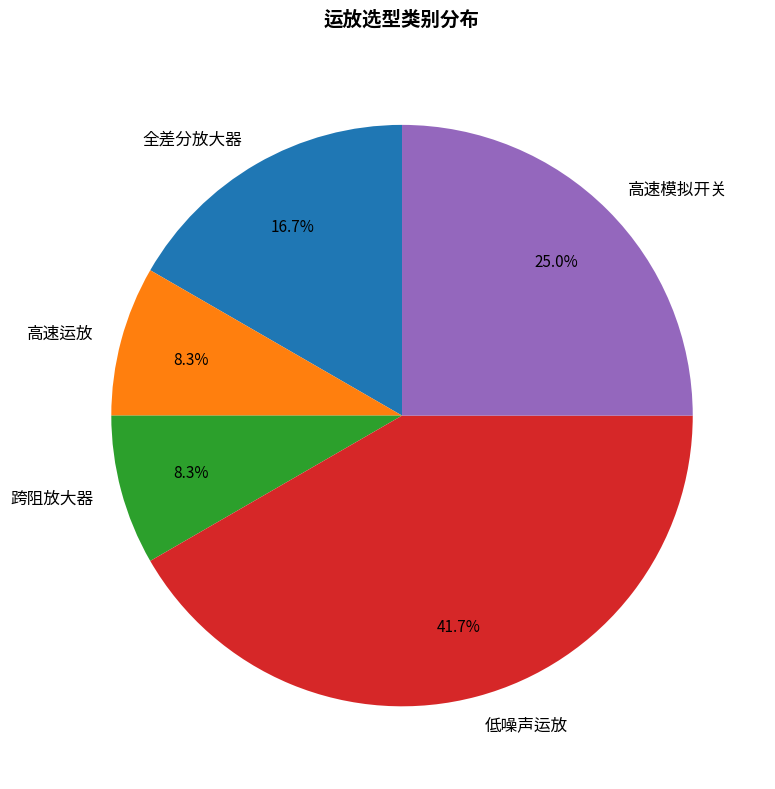

Count the number of slices in the pie.

5